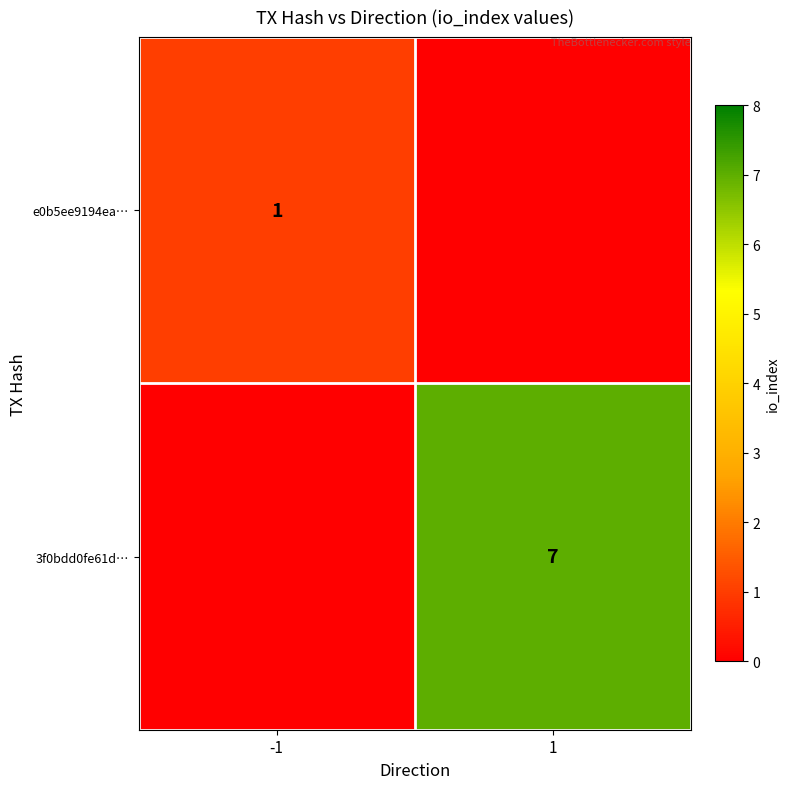

The 3f0bdd0fe61d… series shows 11 at 1. True or false?

False